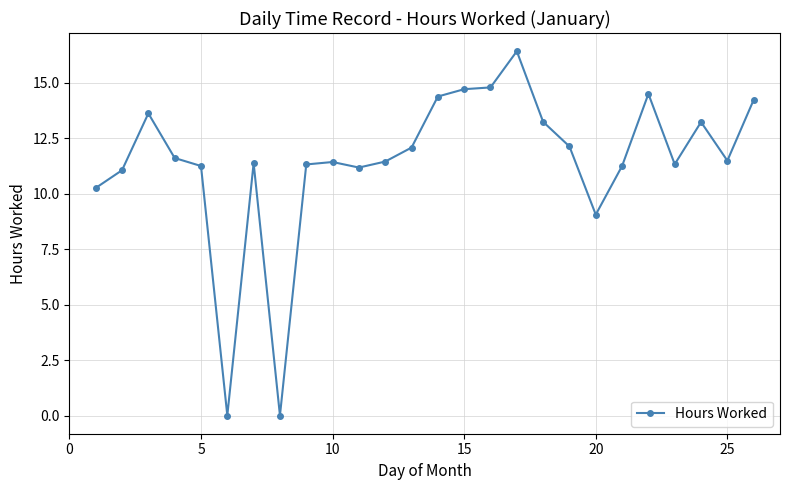

True or false: the data has more than 0 interior local peaks.

True